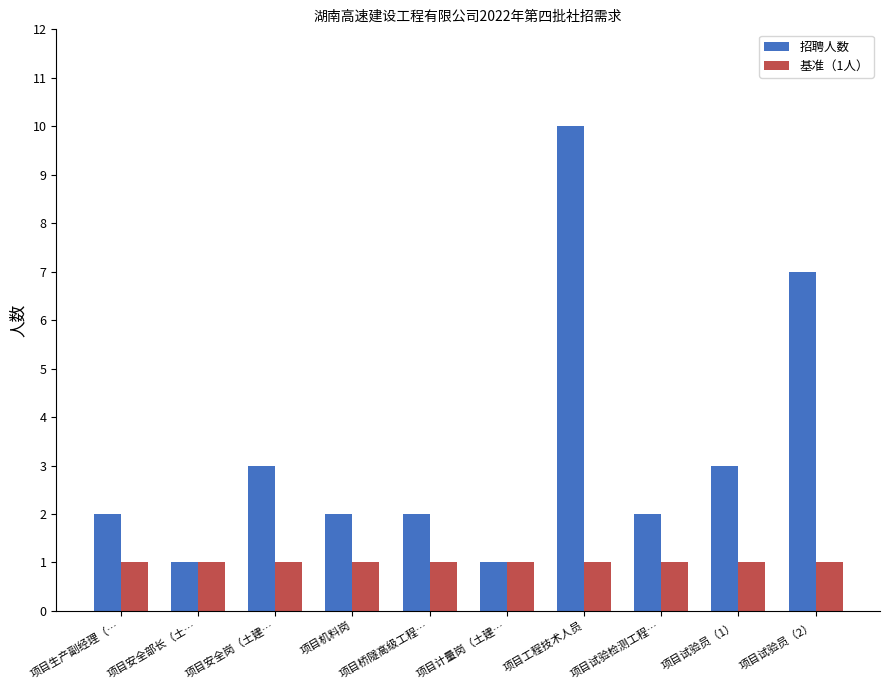

What is the maximum value for 基准（1人）?

1